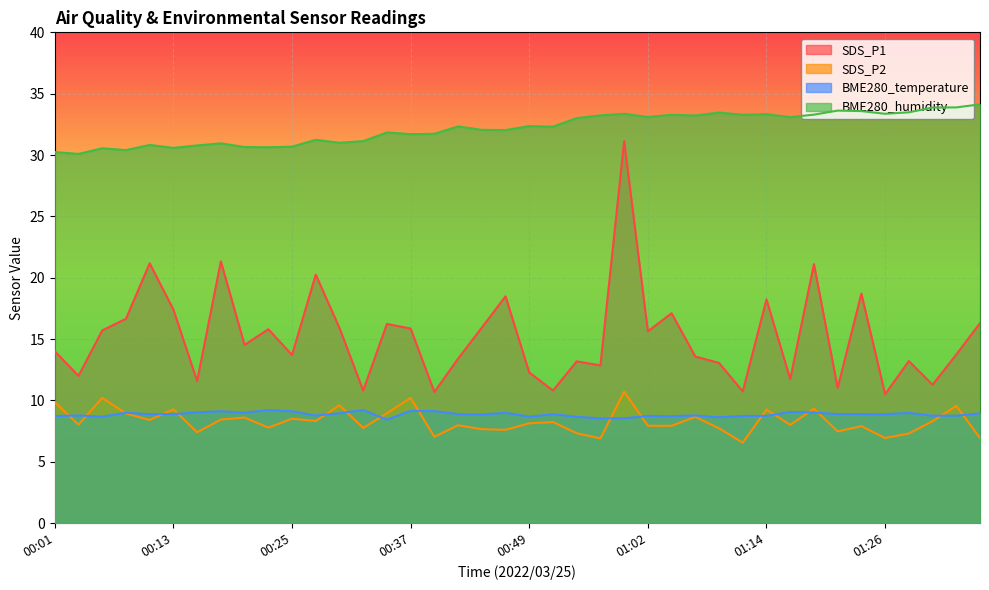

True or false: SDS_P1 and BME280_humidity intersect in this chart.

False